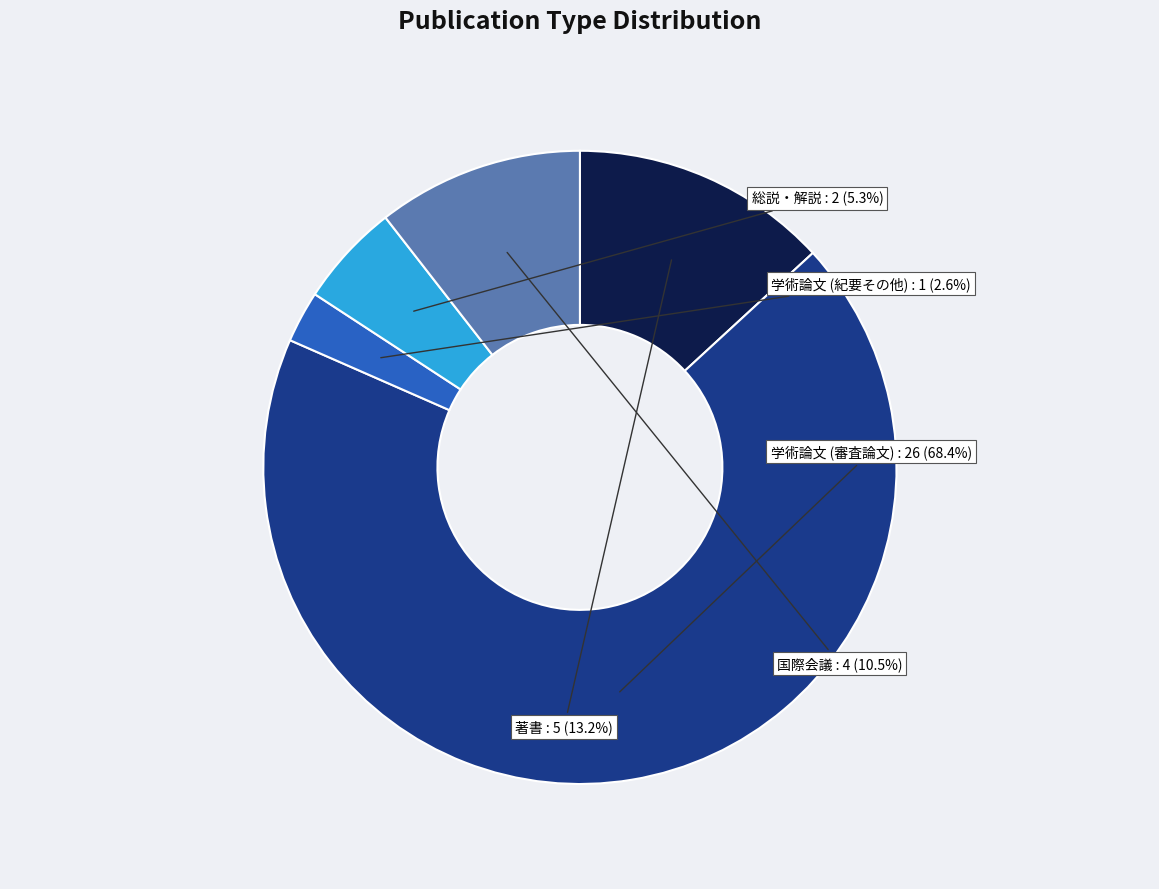

How many slices are in this pie chart?

5